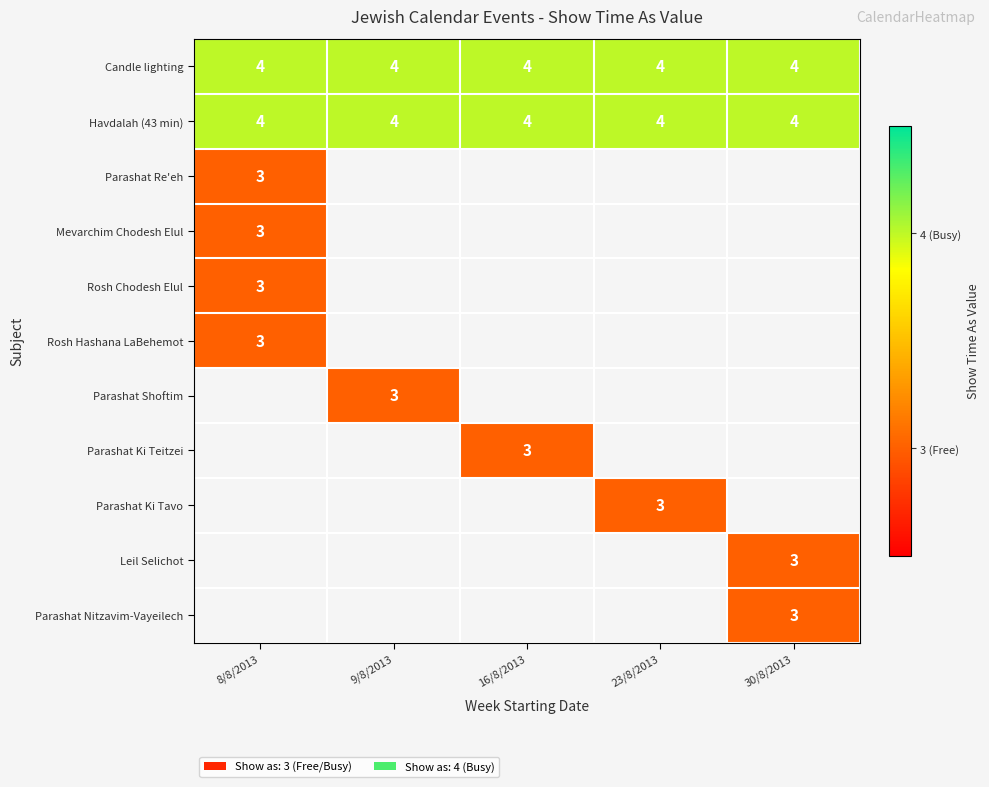

Between 30/8/2013 and 16/8/2013, which is larger?

30/8/2013